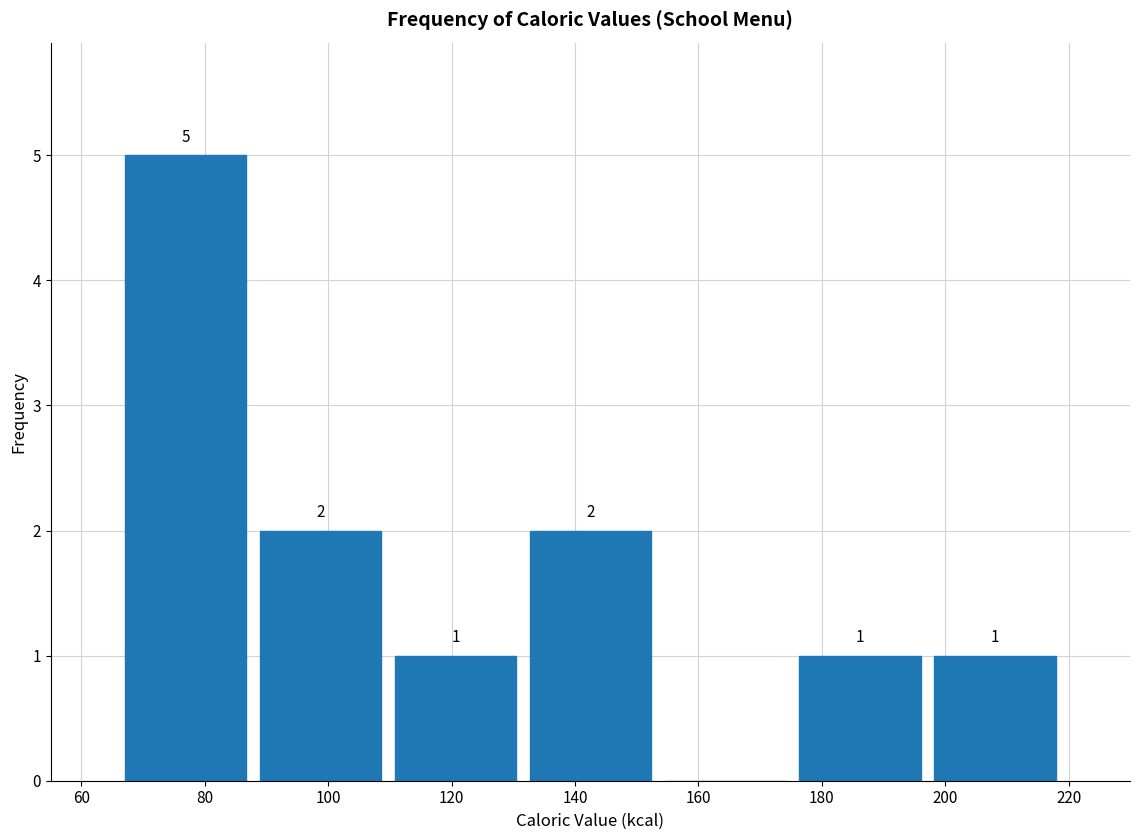

Over which range of the x-axis is the bar tallest?

66 to 88